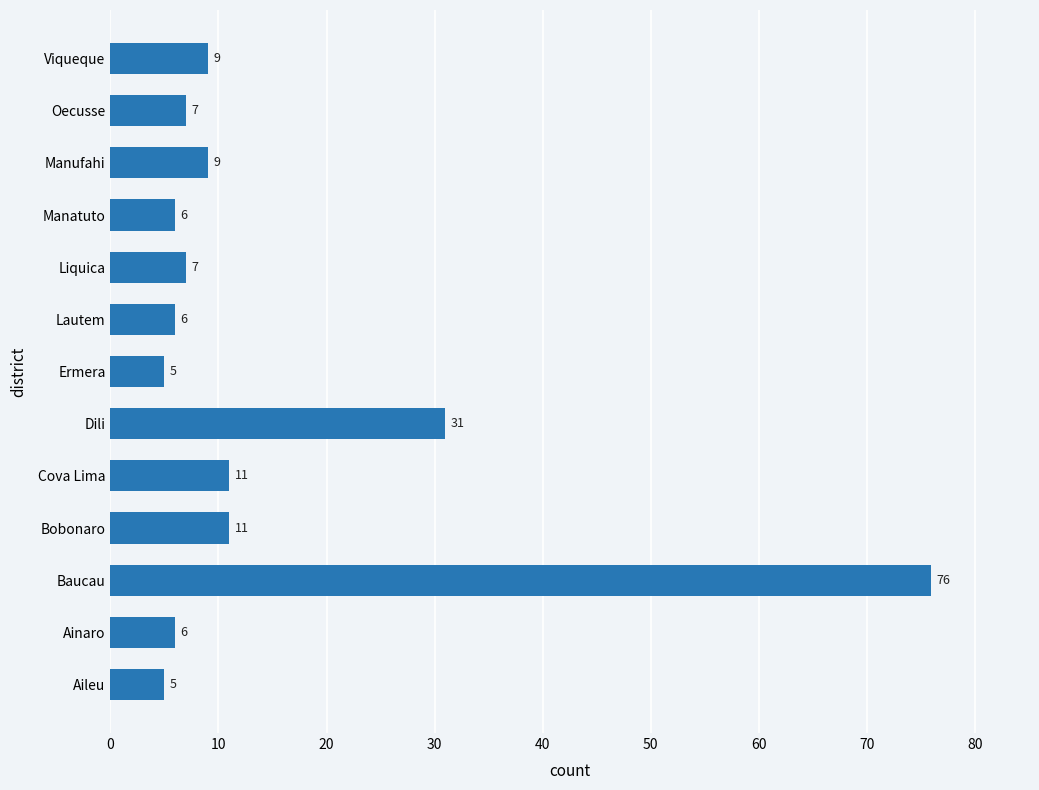

What is the sum of the values at Ermera and Lautem?

11